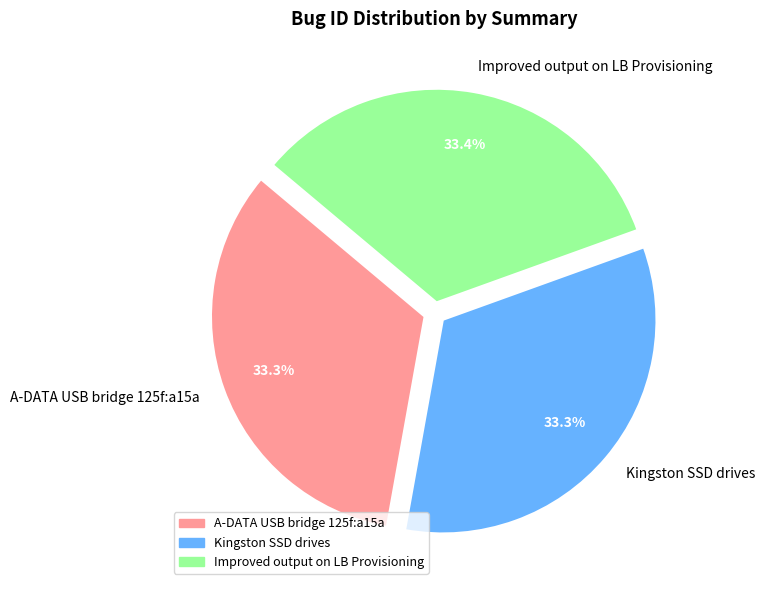

What is the ratio of the value at Kingston SSD drives to the value at A-DATA USB bridge 125f:a15a?

1.0